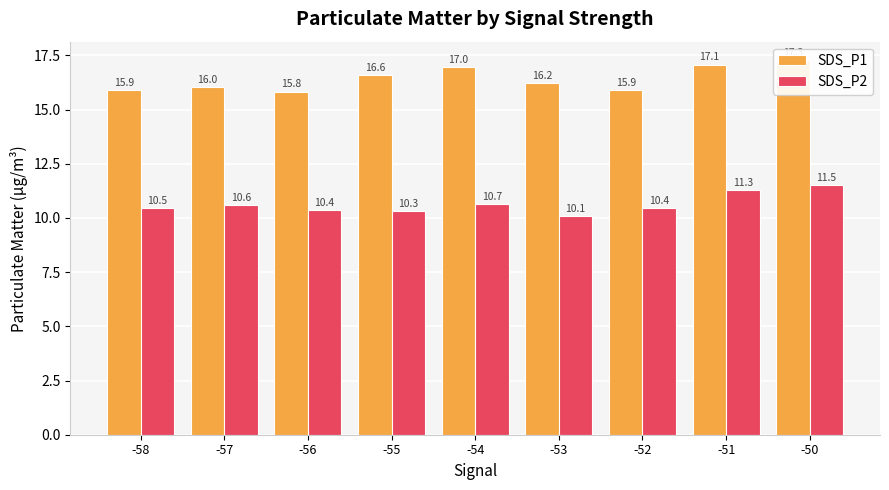

At which category is the sum across all series the highest?

-50